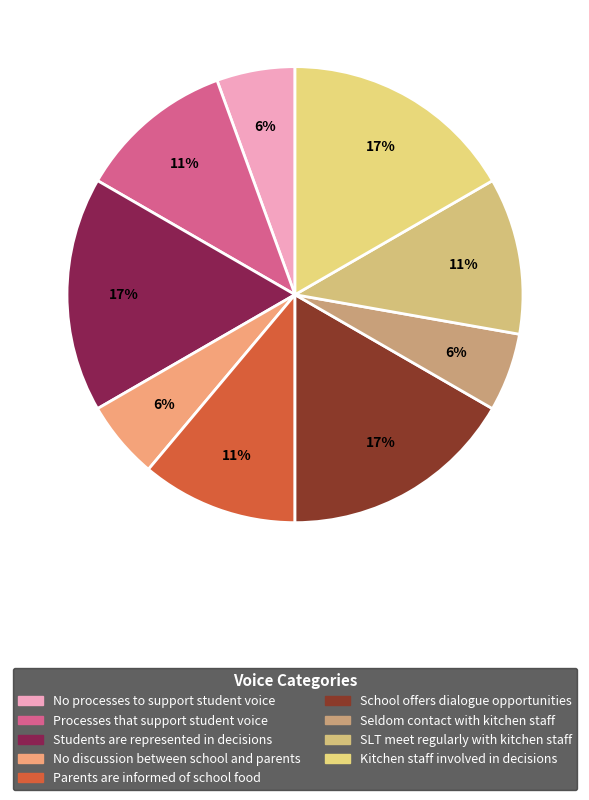

To the nearest percent, what percentage of the pie is Students are represented in decisions?

17%